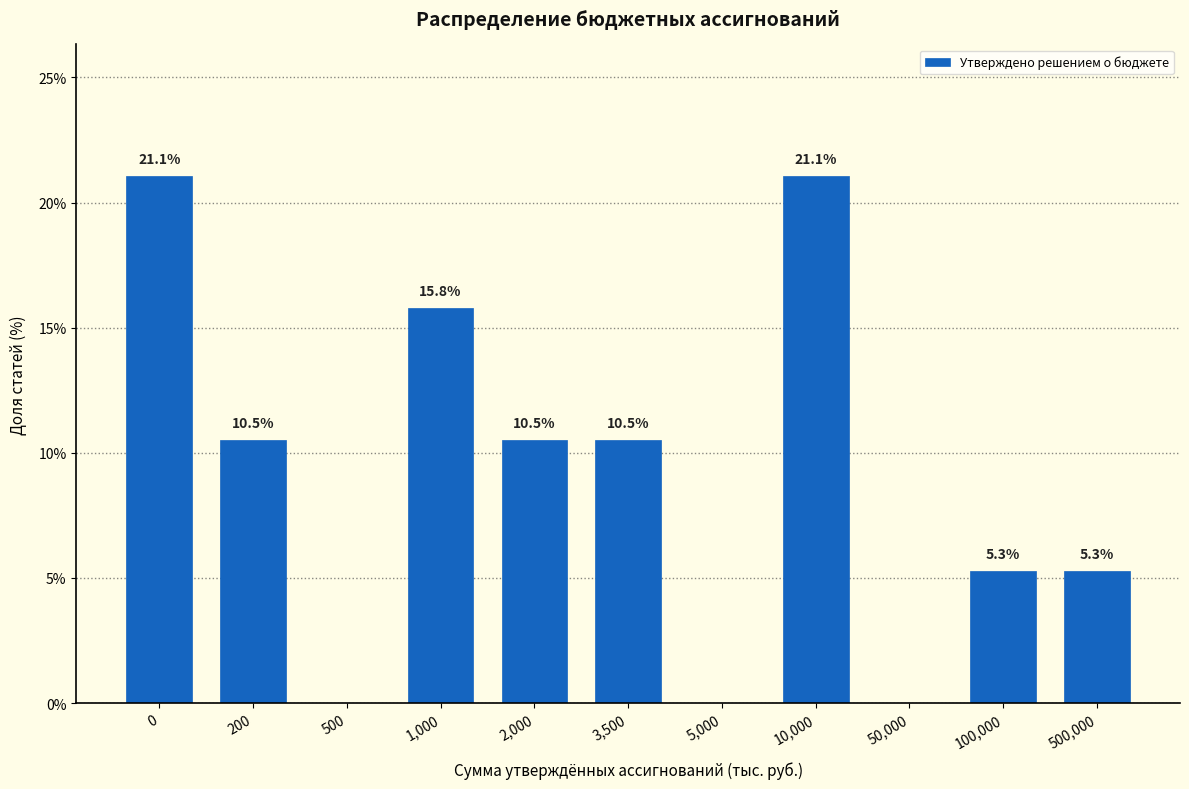

Reading right to left, what are all the values shown in this chart?

500,000=5.3	100,000=5.3	50,000=0.0	10,000=21.1	5,000=0.0	3,500=10.5	2,000=10.5	1,000=15.8	500=0.0	200=10.5	0=21.1